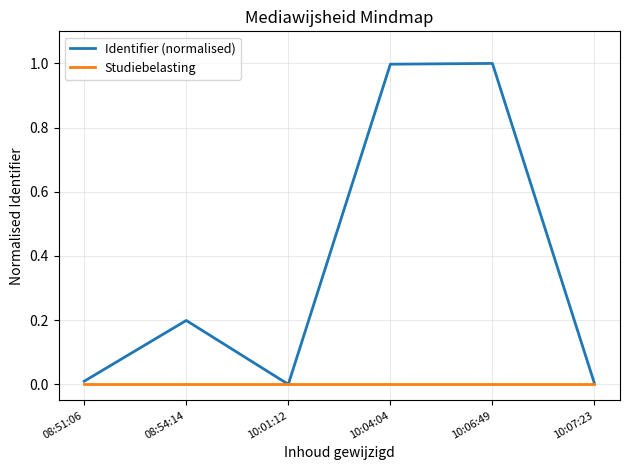

Which series has the largest range (max minus min)?

Identifier (normalised)